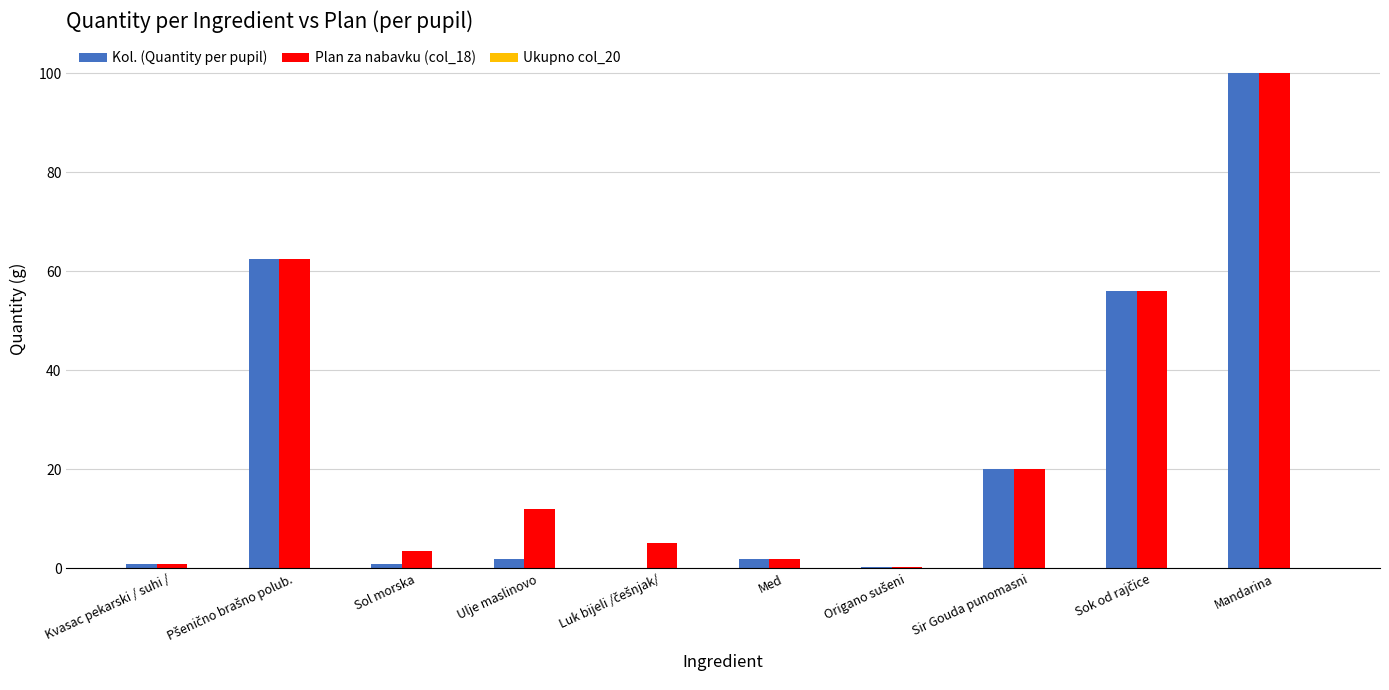

What is the maximum value shown in the chart?

100.0